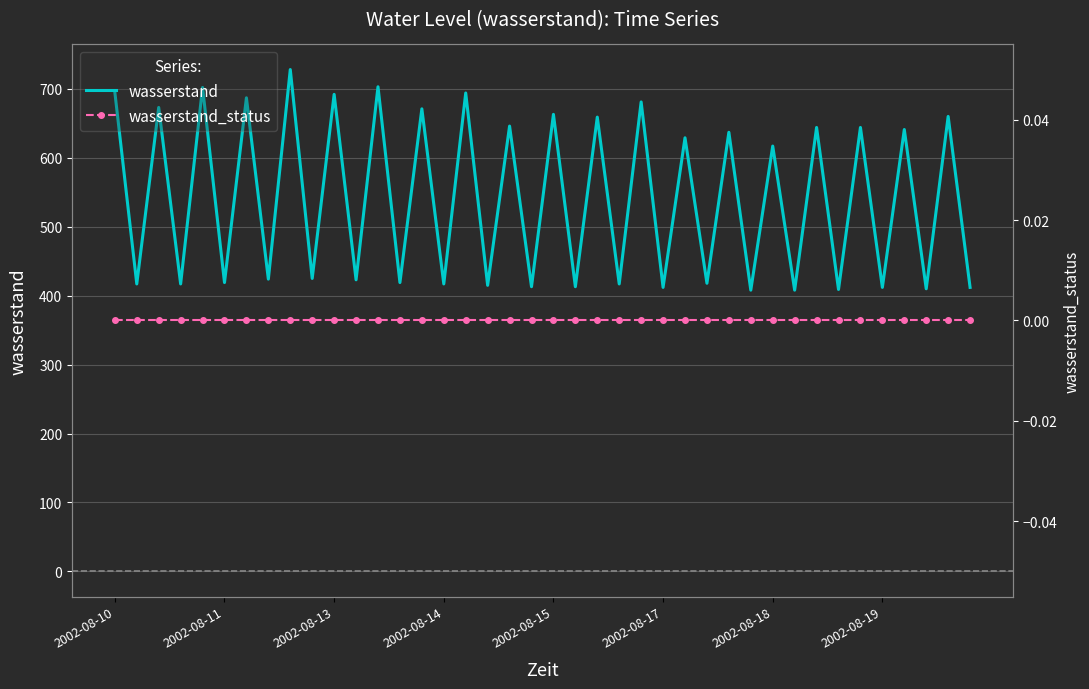

True or false: wasserstand_status and wasserstand intersect in this chart.

False